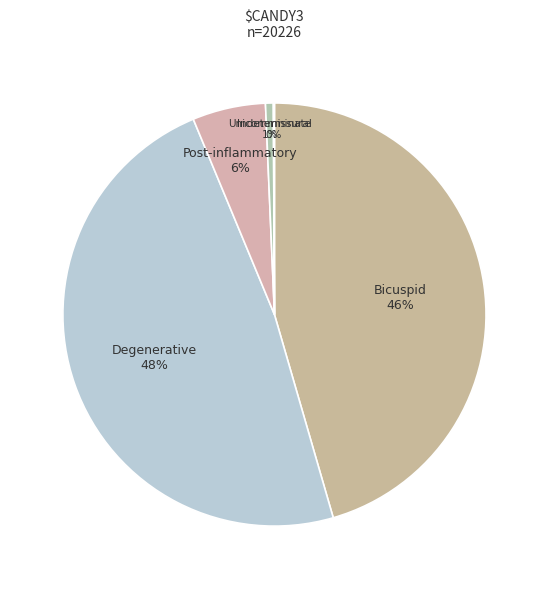

Does any single category account for the majority?

No